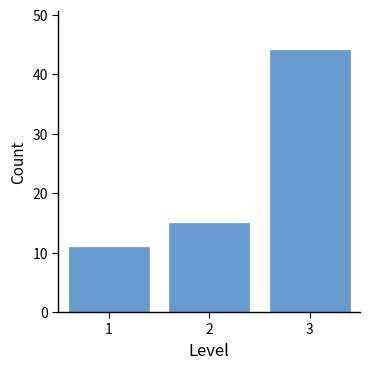

Reading left to right, list all the values displayed in this chart.

11	15	44